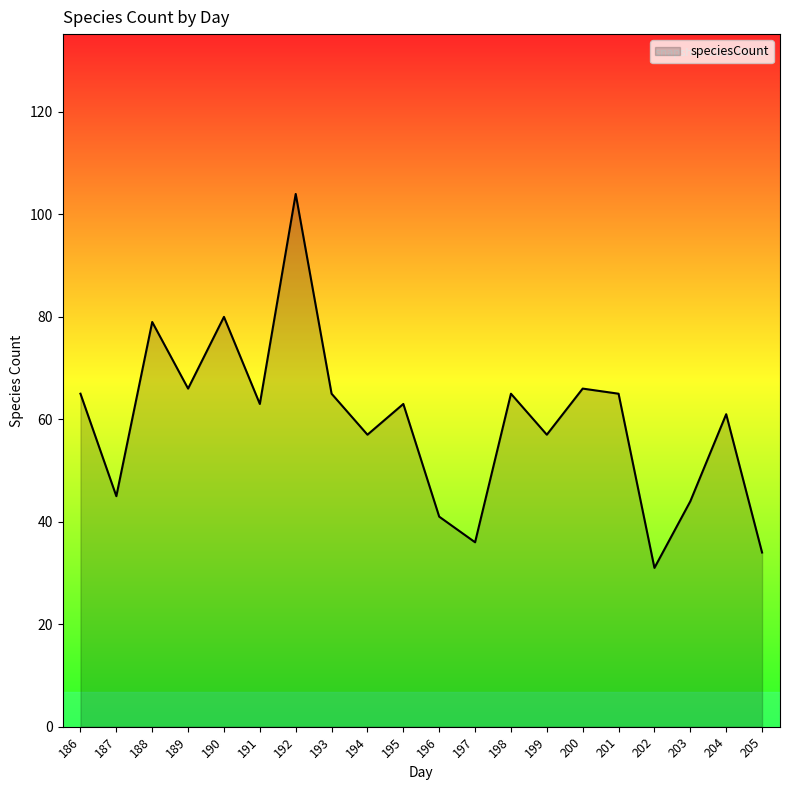

What is the smallest value displayed?

31